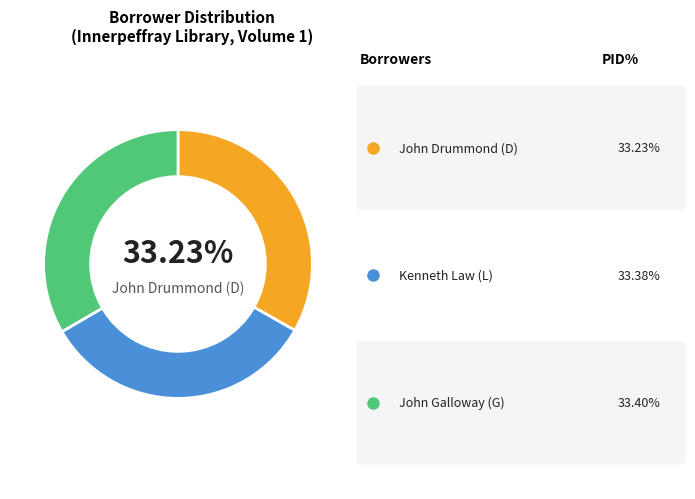

Is there a majority slice in this chart?

No